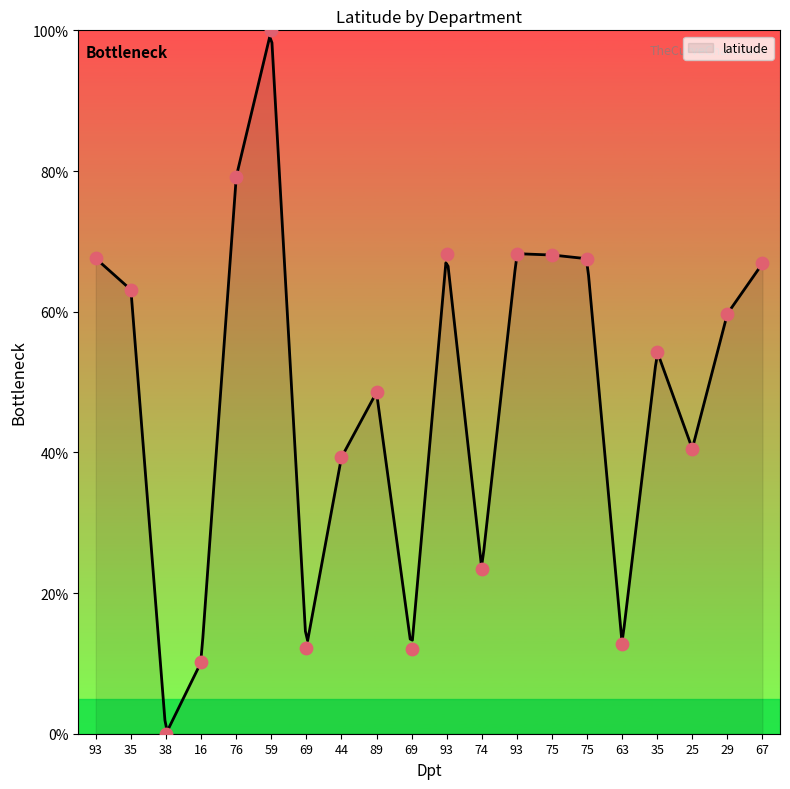

What is the change in value from 93 to 69?

-55.3